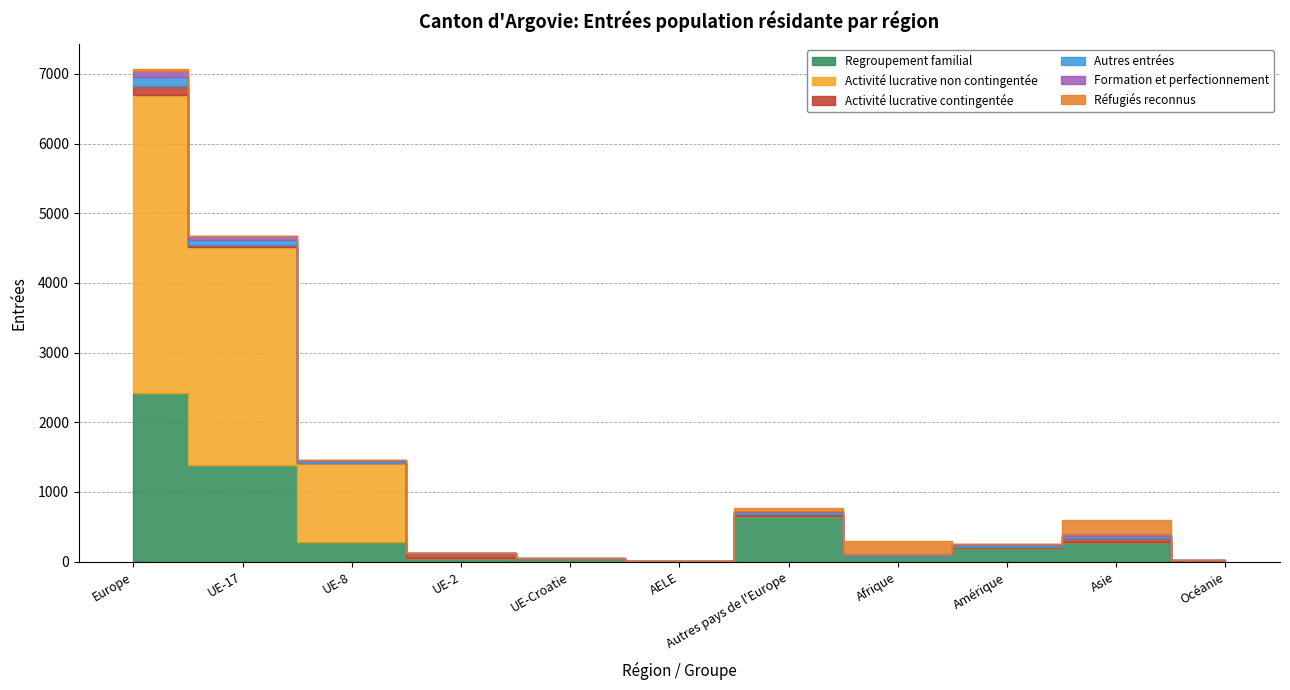

How many data points in Activité lucrative contingentée are above 22?

5